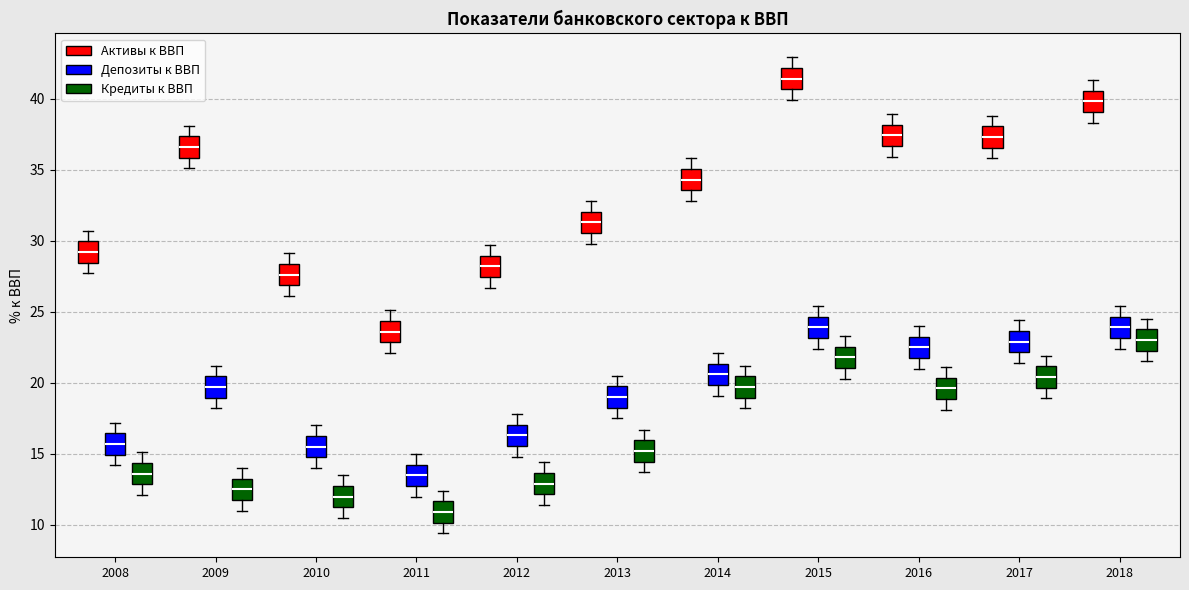

Reading left to right, read every box against the y-axis: the position of its median line, the range the box covers, and the ends of its whiskers. The values are not printed on the chart, so give them approximately, as read against the axis.

2008 (Активы к ВВП): median 29.0, box 28.5 to 30.0, whiskers 27.5 to 30.5
2008 (Депозиты к ВВП): median 15.5, box 15.0 to 16.5, whiskers 14.0 to 17.0
2008 (Кредиты к ВВП): median 13.5, box 13.0 to 14.5, whiskers 12.0 to 15.0
2009 (Активы к ВВП): median 36.5, box 36.0 to 37.5, whiskers 35.0 to 38.0
2009 (Депозиты к ВВП): median 19.5, box 19.0 to 20.5, whiskers 18.0 to 21.0
2009 (Кредиты к ВВП): median 12.5, box 12.0 to 13.5, whiskers 11.0 to 14.0
2010 (Активы к ВВП): median 27.5, box 27.0 to 28.5, whiskers 26.0 to 29.0
2010 (Депозиты к ВВП): median 15.5, box 15.0 to 16.5, whiskers 14.0 to 17.0
2010 (Кредиты к ВВП): median 12.0, box 11.5 to 13.0, whiskers 10.5 to 13.5
2011 (Активы к ВВП): median 23.5, box 23.0 to 24.5, whiskers 22.0 to 25.0
2011 (Депозиты к ВВП): median 13.5, box 13.0 to 14.5, whiskers 12.0 to 15.0
2011 (Кредиты к ВВП): median 11.0, box 10.0 to 11.5, whiskers 9.5 to 12.5
2012 (Активы к ВВП): median 28.0, box 27.5 to 29.0, whiskers 26.5 to 29.5
2012 (Депозиты к ВВП): median 16.5, box 15.5 to 17.0, whiskers 15.0 to 18.0
2012 (Кредиты к ВВП): median 13.0, box 12.0 to 13.5, whiskers 11.5 to 14.5
2013 (Активы к ВВП): median 31.5, box 30.5 to 32.0, whiskers 30.0 to 33.0
2013 (Депозиты к ВВП): median 19.0, box 18.5 to 20.0, whiskers 17.5 to 20.5
2013 (Кредиты к ВВП): median 15.0, box 14.5 to 16.0, whiskers 13.5 to 16.5
2014 (Активы к ВВП): median 34.5, box 33.5 to 35.0, whiskers 33.0 to 36.0
2014 (Депозиты к ВВП): median 20.5, box 20.0 to 21.5, whiskers 19.0 to 22.0
2014 (Кредиты к ВВП): median 19.5, box 19.0 to 20.5, whiskers 18.0 to 21.0
2015 (Активы к ВВП): median 41.5, box 40.5 to 42.0, whiskers 40.0 to 43.0
2015 (Депозиты к ВВП): median 24.0, box 23.0 to 24.5, whiskers 22.5 to 25.5
2015 (Кредиты к ВВП): median 22.0, box 21.0 to 22.5, whiskers 20.5 to 23.5
2016 (Активы к ВВП): median 37.5, box 36.5 to 38.0, whiskers 36.0 to 39.0
2016 (Депозиты к ВВП): median 22.5, box 22.0 to 23.5, whiskers 21.0 to 24.0
2016 (Кредиты к ВВП): median 19.5, box 19.0 to 20.5, whiskers 18.0 to 21.0
2017 (Активы к ВВП): median 37.5, box 36.5 to 38.0, whiskers 36.0 to 39.0
2017 (Депозиты к ВВП): median 23.0, box 22.0 to 23.5, whiskers 21.5 to 24.5
2017 (Кредиты к ВВП): median 20.5, box 19.5 to 21.0, whiskers 19.0 to 22.0
2018 (Активы к ВВП): median 40.0, box 39.0 to 40.5, whiskers 38.5 to 41.5
2018 (Депозиты к ВВП): median 24.0, box 23.0 to 24.5, whiskers 22.5 to 25.5
2018 (Кредиты к ВВП): median 23.0, box 22.5 to 24.0, whiskers 21.5 to 24.5